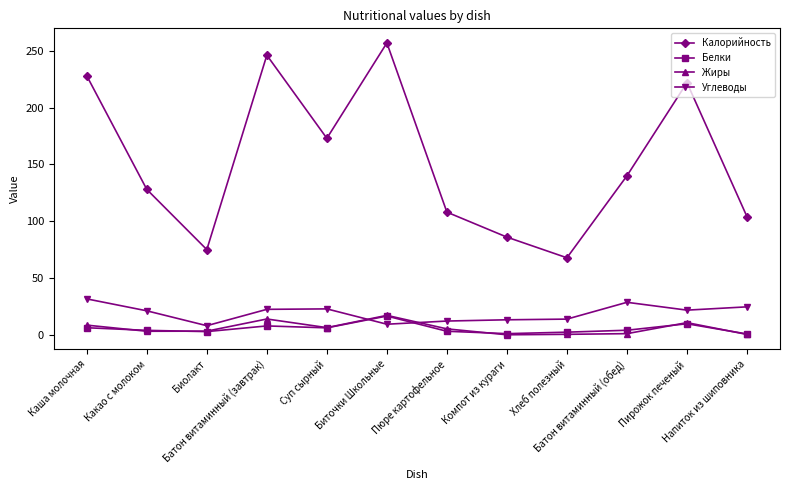

True or false: Углеводы and Калорийность cross at least once.

False